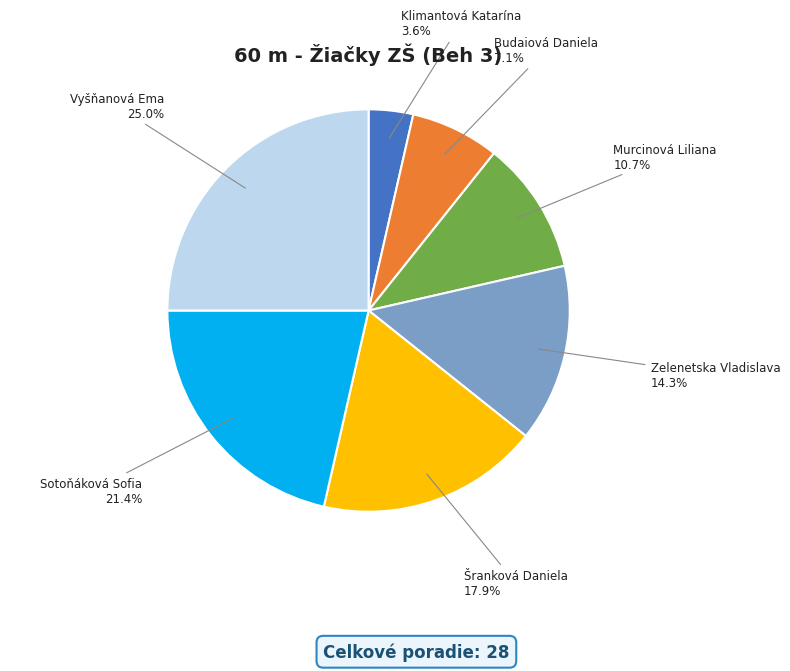

Approximately how many times larger is the value at Sotoňáková Sofia compared to Murcinová Liliana?

2.0